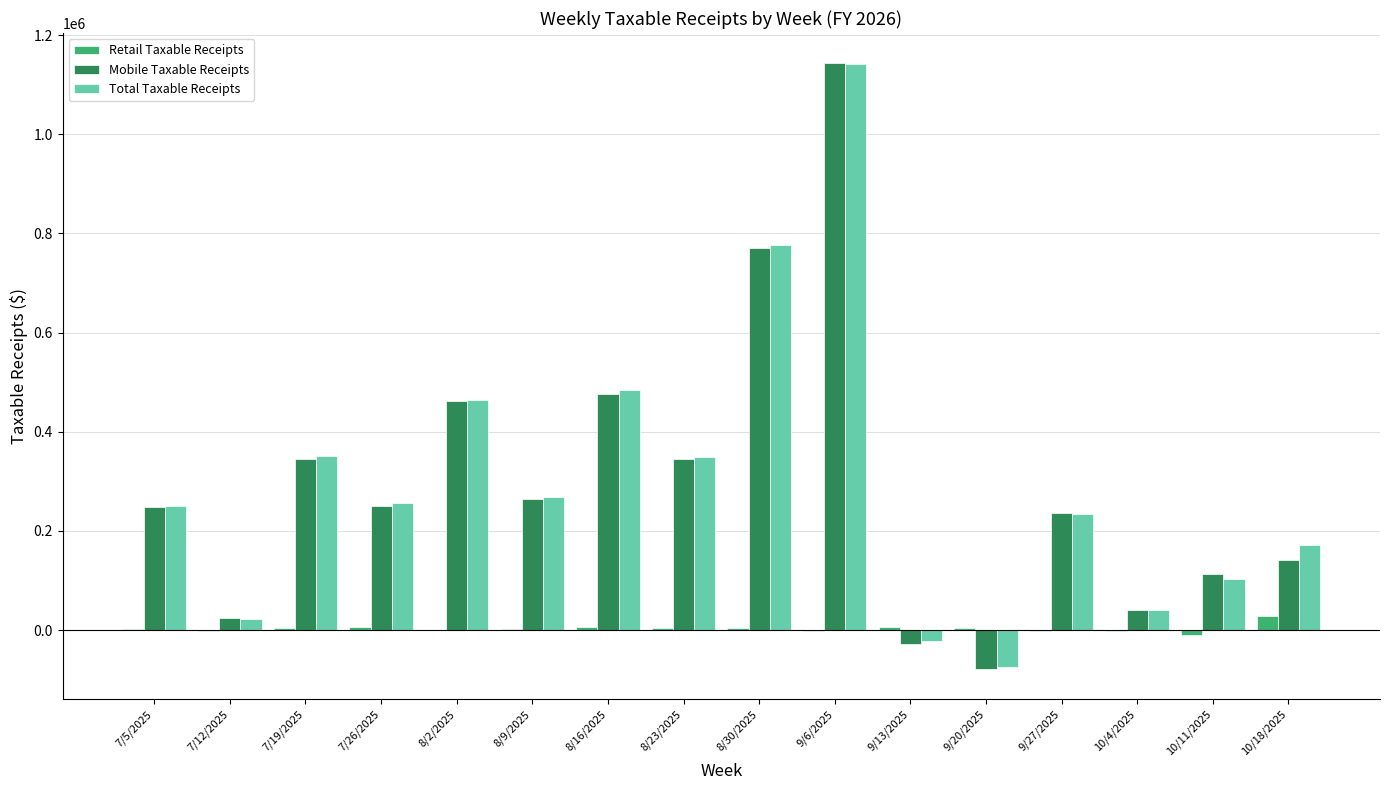

The value of Total Taxable Receipts at 9/27/2025 is 233782.7. True or false?

True